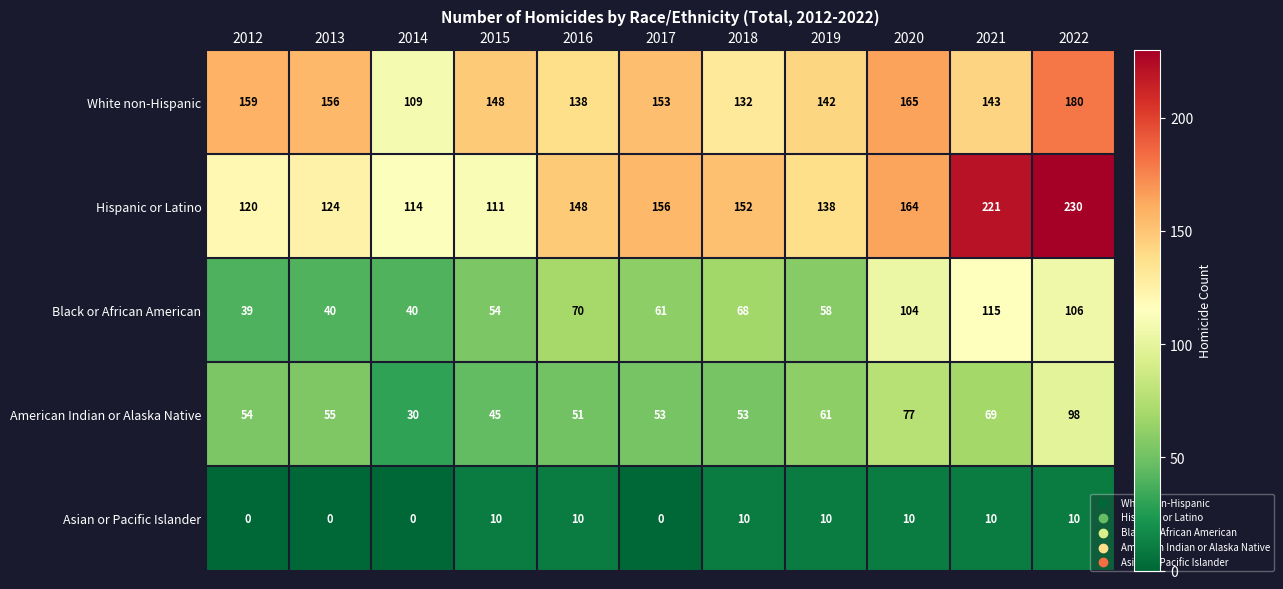

At which label is Black or African American closest to 77?

2016